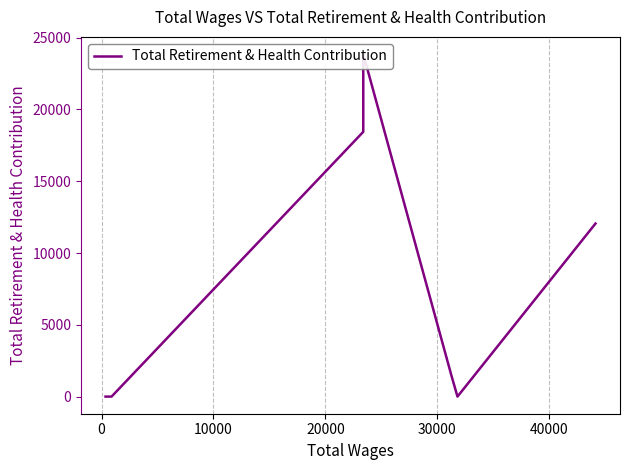

Reading left to right, list all the values displayed in this chart.

0	0	0	18443	23864	1502	0	12055